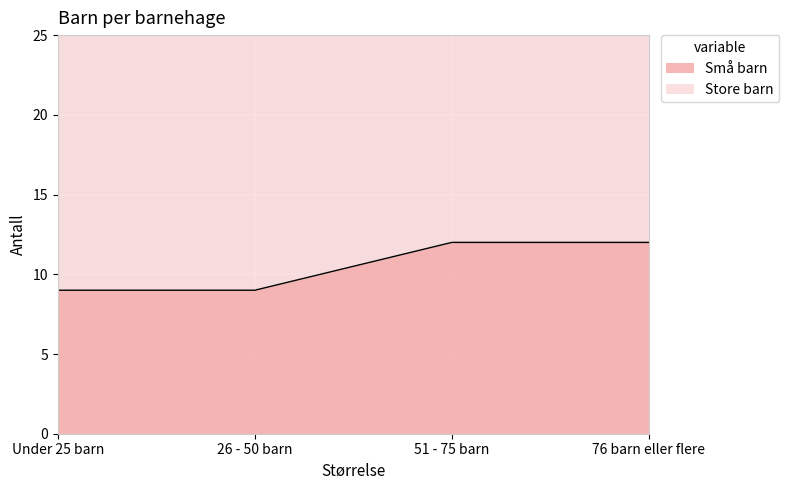

What is the label of the 2nd point from the left?

26 - 50 barn